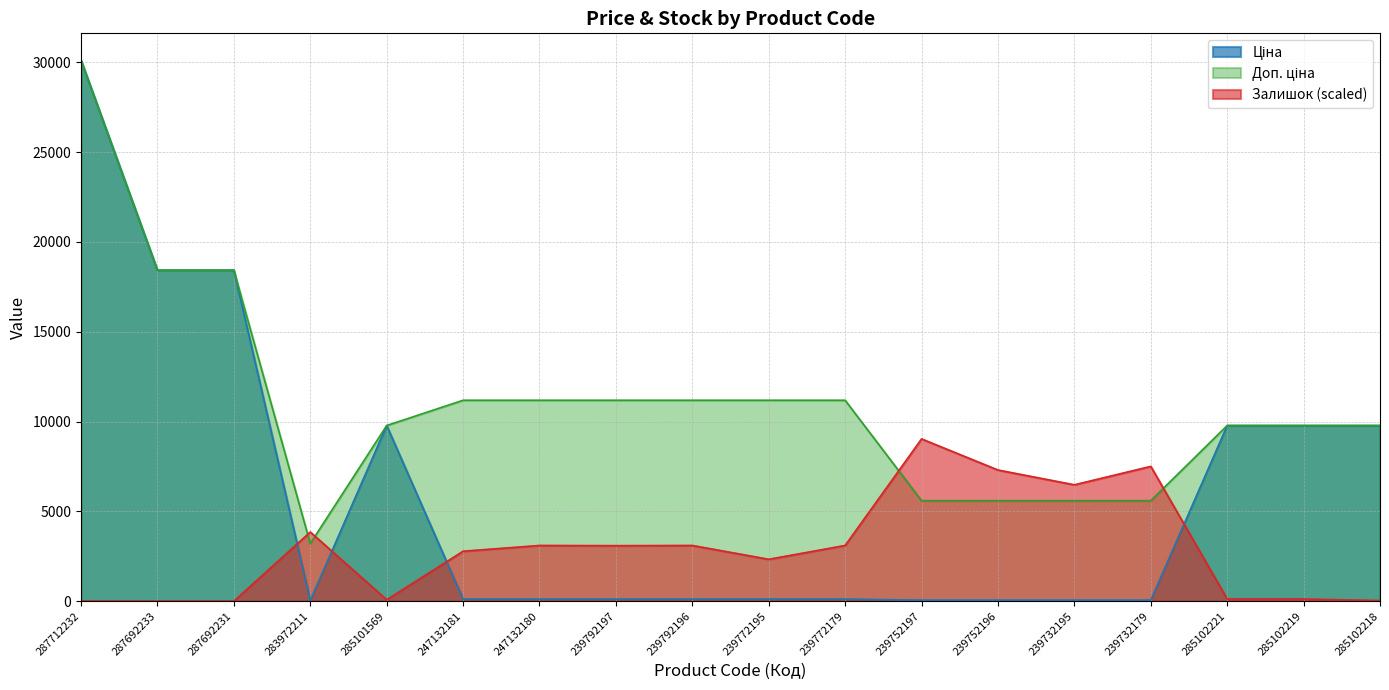

What are all the series names shown in the legend?

Ціна, Доп. ціна, Залишок